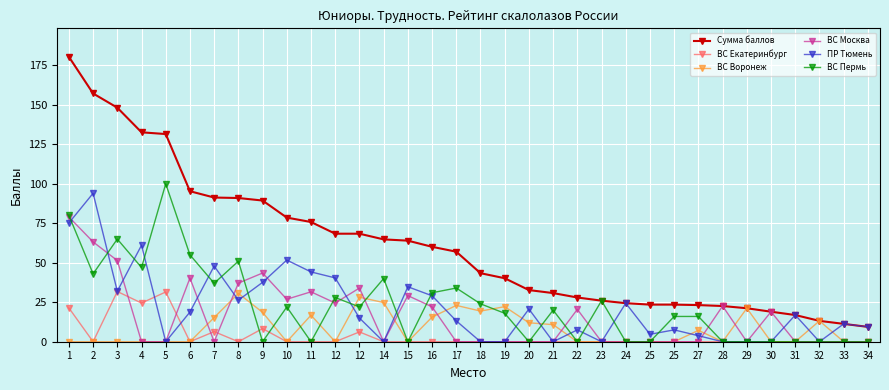

How many categories are shown in the chart?

34